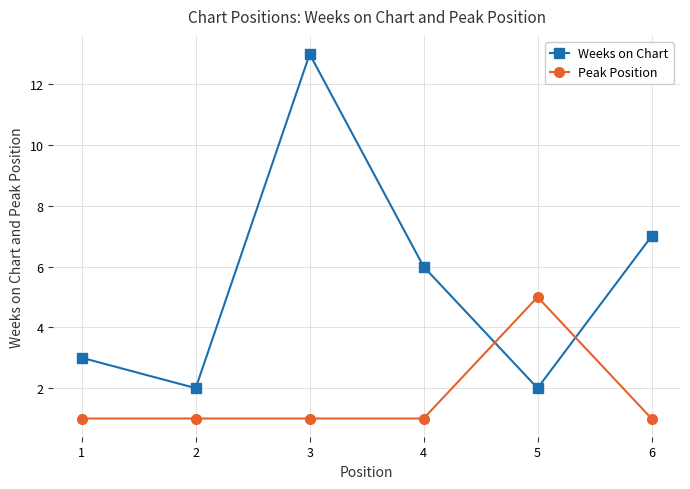

How many lines are shown in the chart?

2